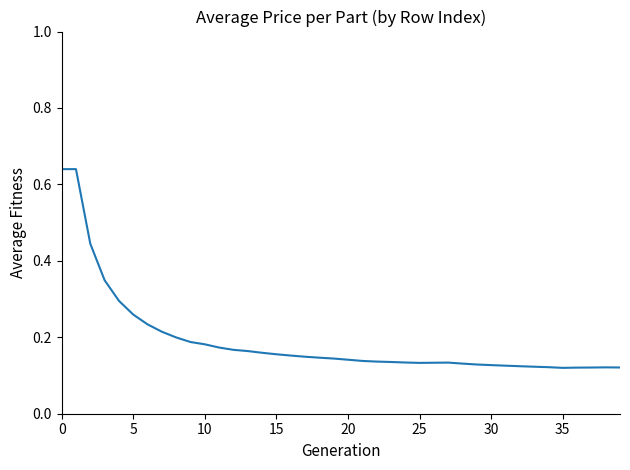

Does the chart display data point markers on the line(s)?

No